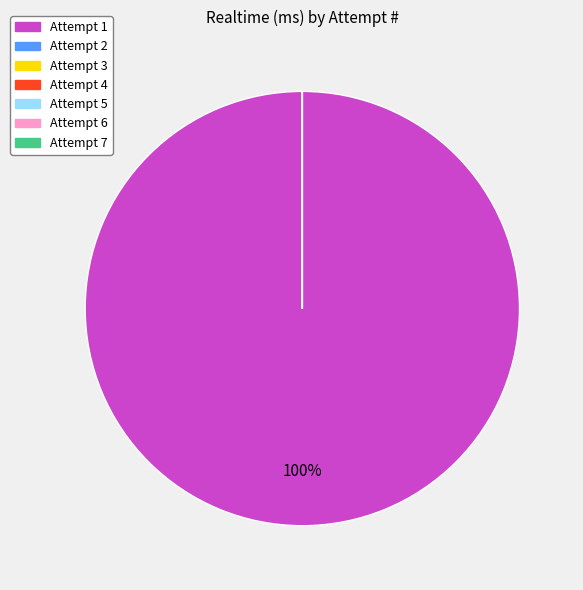

True or false: Attempt 1 accounts for 9% of the total.

False